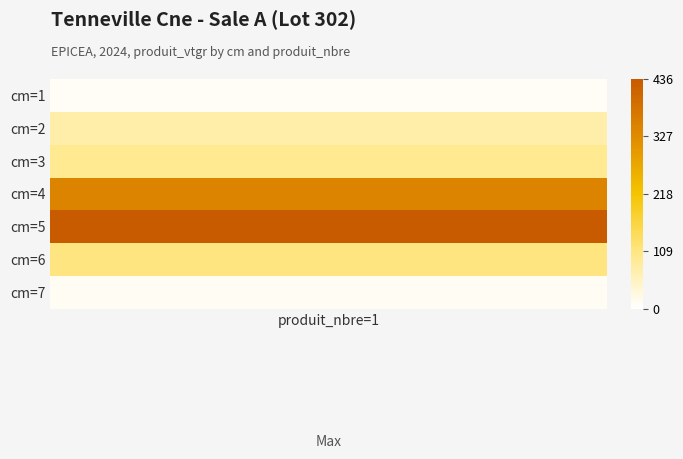

At which label is the value closest to 222?

6